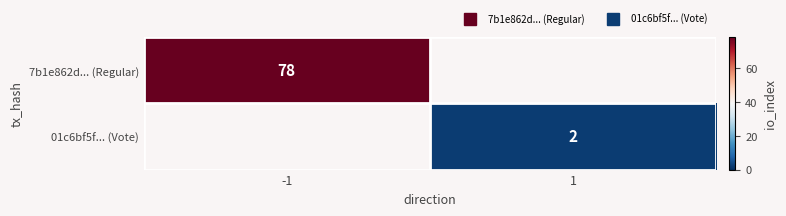

At how many categories does at least one series exceed 62?

1